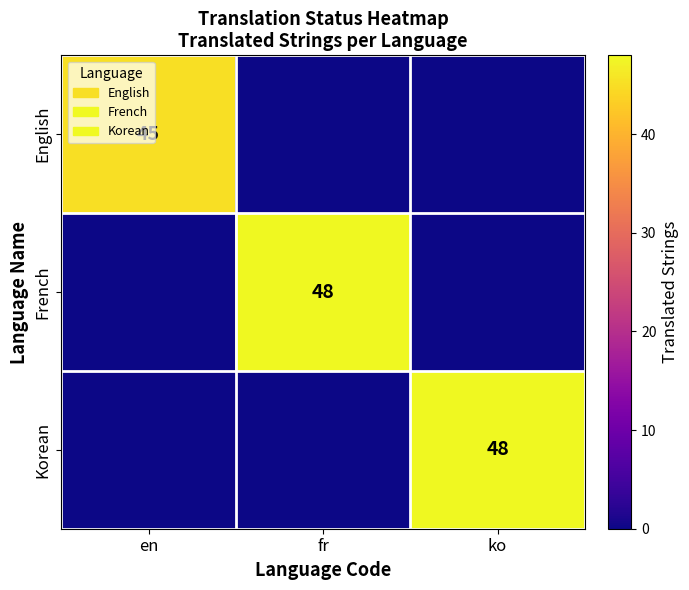

At how many categories does at least one series exceed 0?

3